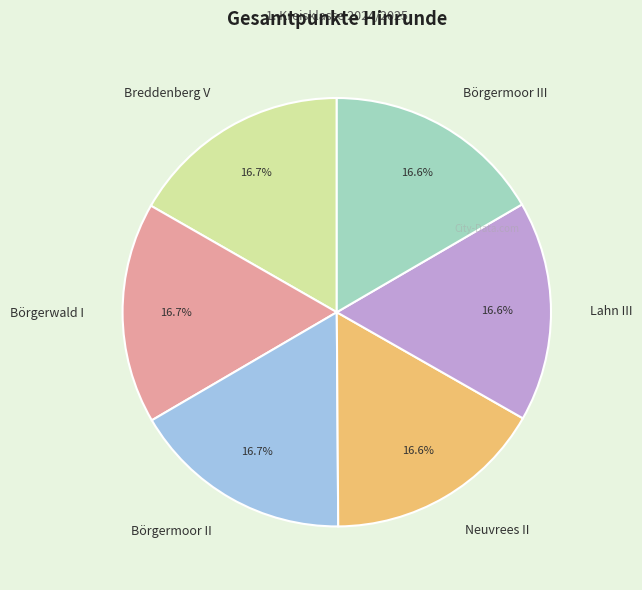

What is the ratio of the value at Breddenberg V to the value at Börgermoor III?

1.0